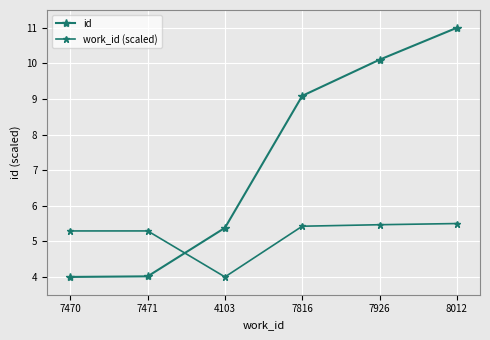

Does the chart have visible grid lines?

Yes